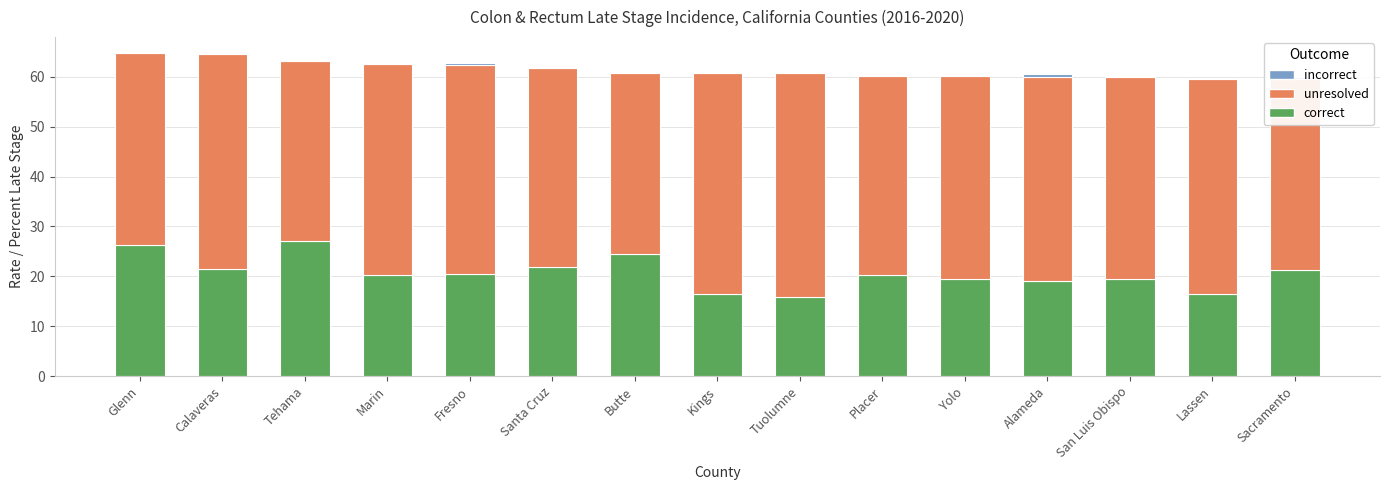

List the labels in order of correct value, largest first.

Tehama, Glenn, Butte, Santa Cruz, Calaveras, Sacramento, Fresno, Marin, Placer, Yolo, San Luis Obispo, Alameda, Kings, Lassen, Tuolumne